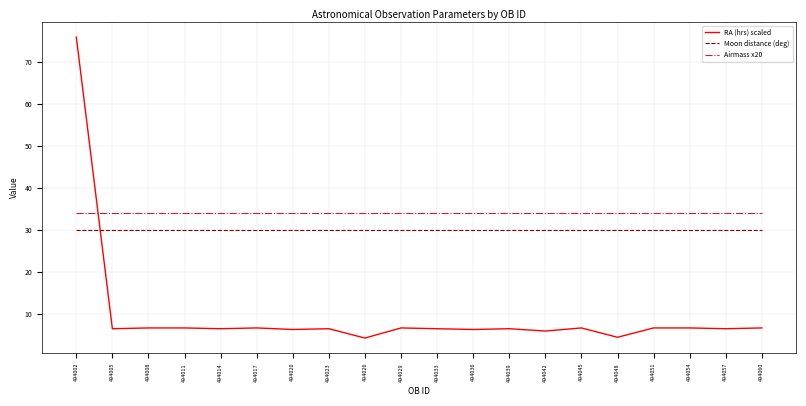

Which category has the highest value across all series?

494002